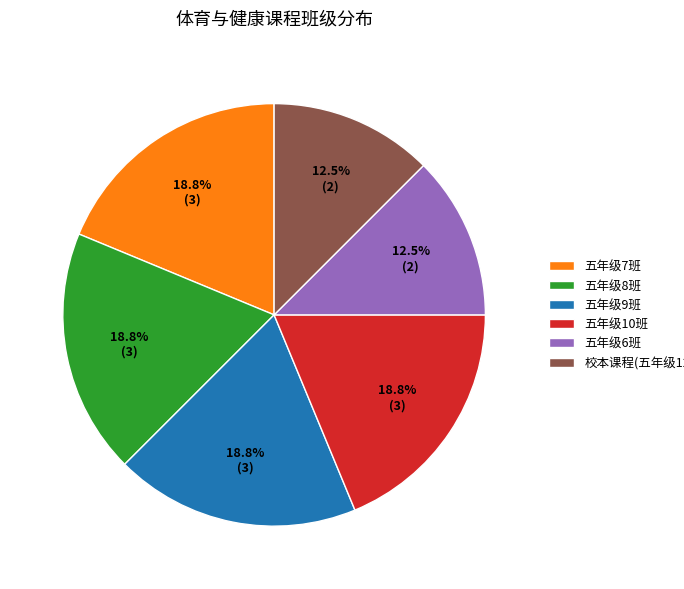

Combined, do 校本课程(五年级12班) and 五年级9班 account for over 50%?

No